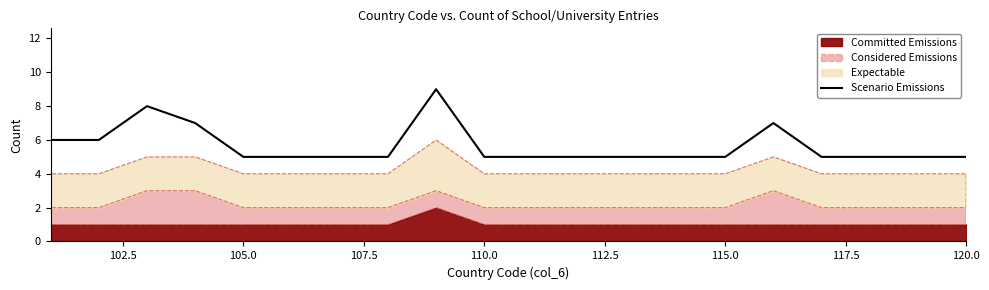

What is the highest value of the Scenario Emissions series?

9